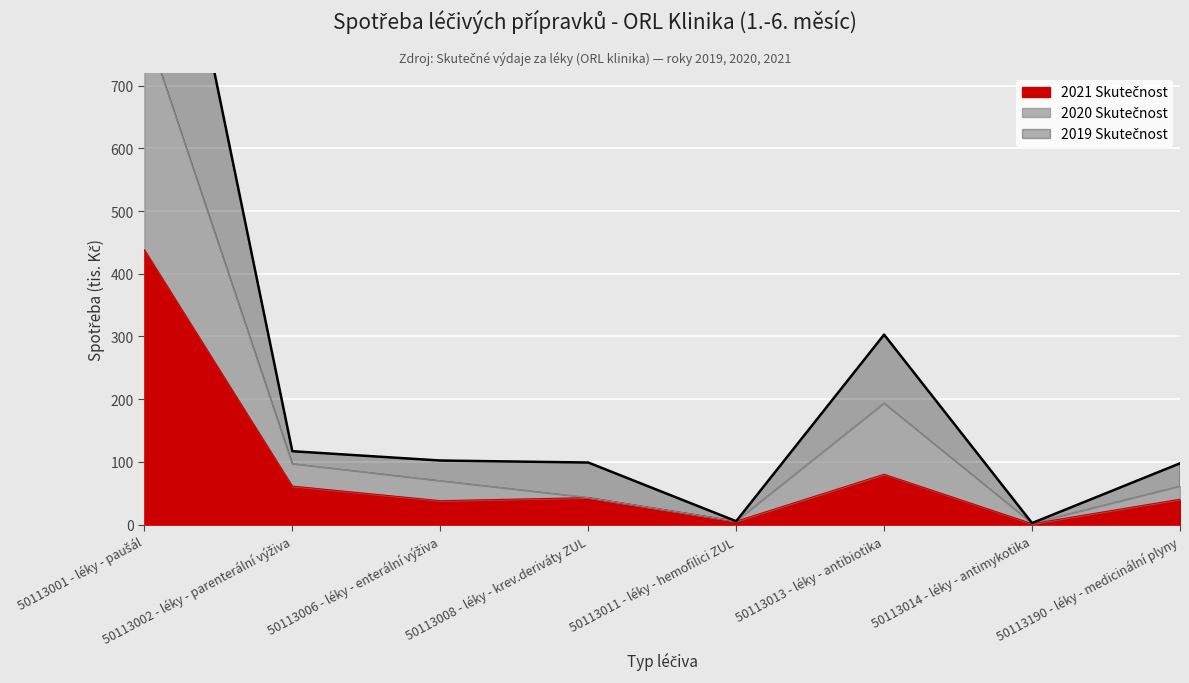

The 2020 Skutečnost series shows 51.0 at 50113002 - léky - parenterální výživa. True or false?

False